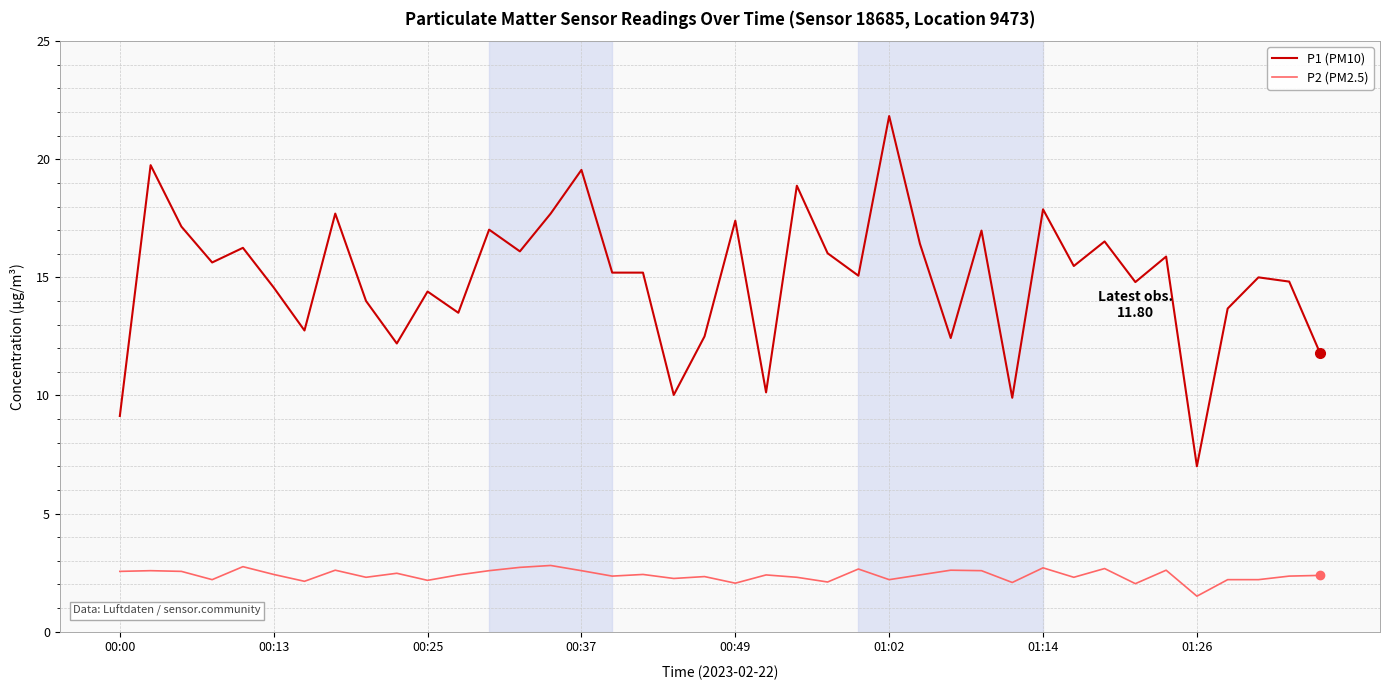

What is the smallest value displayed?

1.5